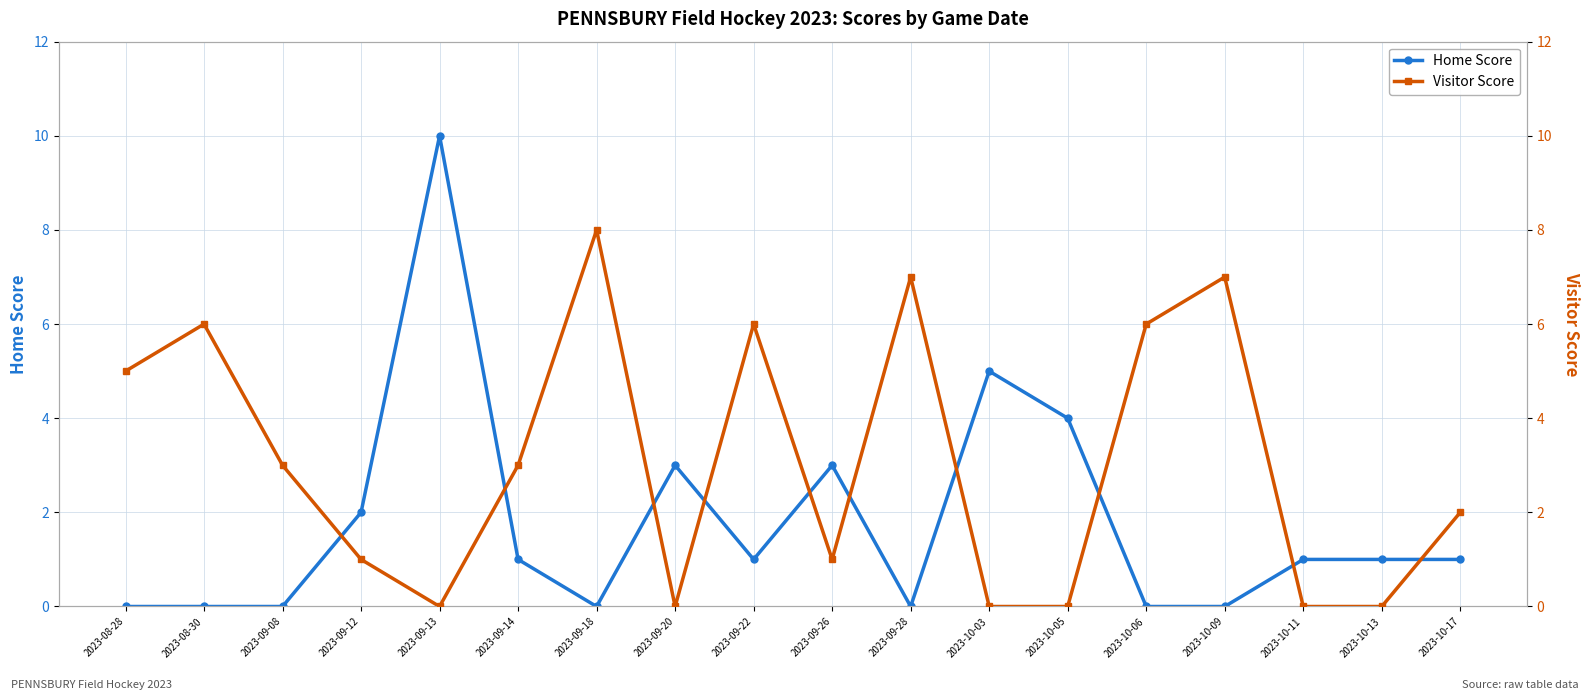

True or false: Home Score has a value of 7 at 2023-08-28.

False